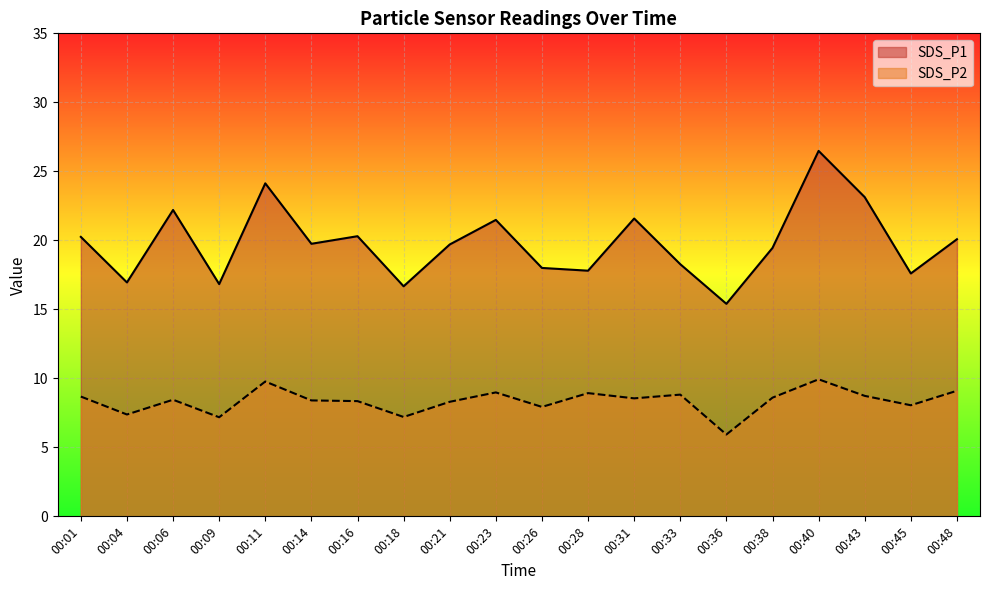

True or false: SDS_P2 has a value of 8.7 at 00:43.

True